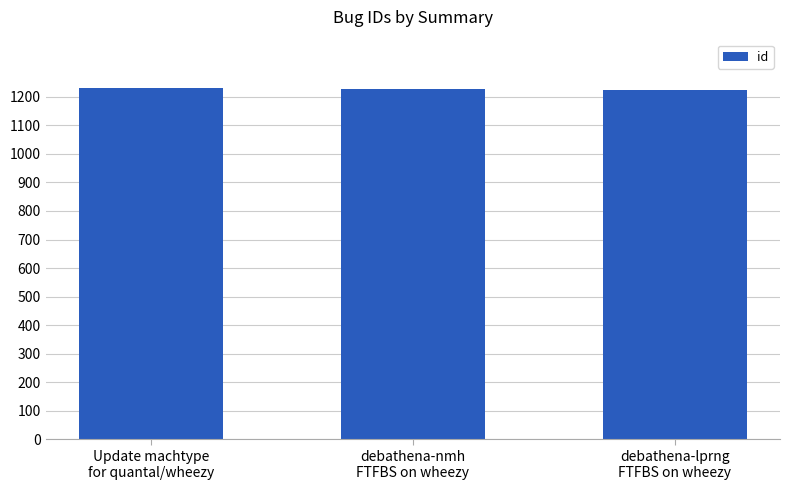

How many series are shown in this chart?

1